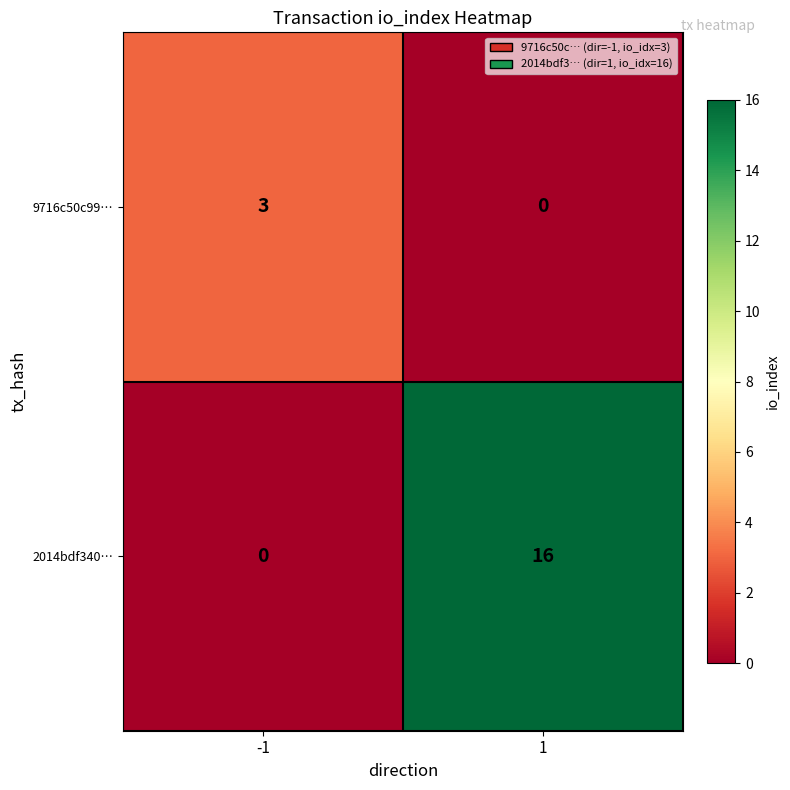

What is the sum of the 9716c50c99… values at 1 and -1?

3